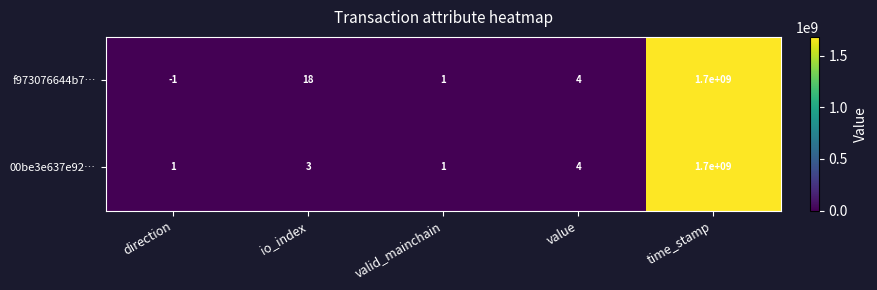

Reading right to left, transcribe all the data shown in this chart.

f973076644b7…: 1700000000	4	1	18	-1
00be3e637e92…: 1700000000	4	1	3	1